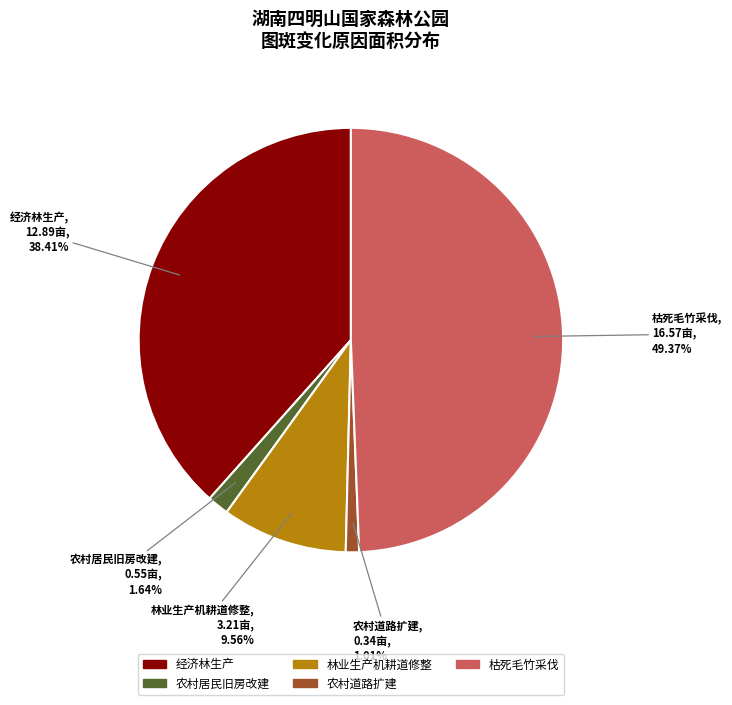

Combined, do 林业生产机耕道修整 and 农村道路扩建 account for over 50%?

No